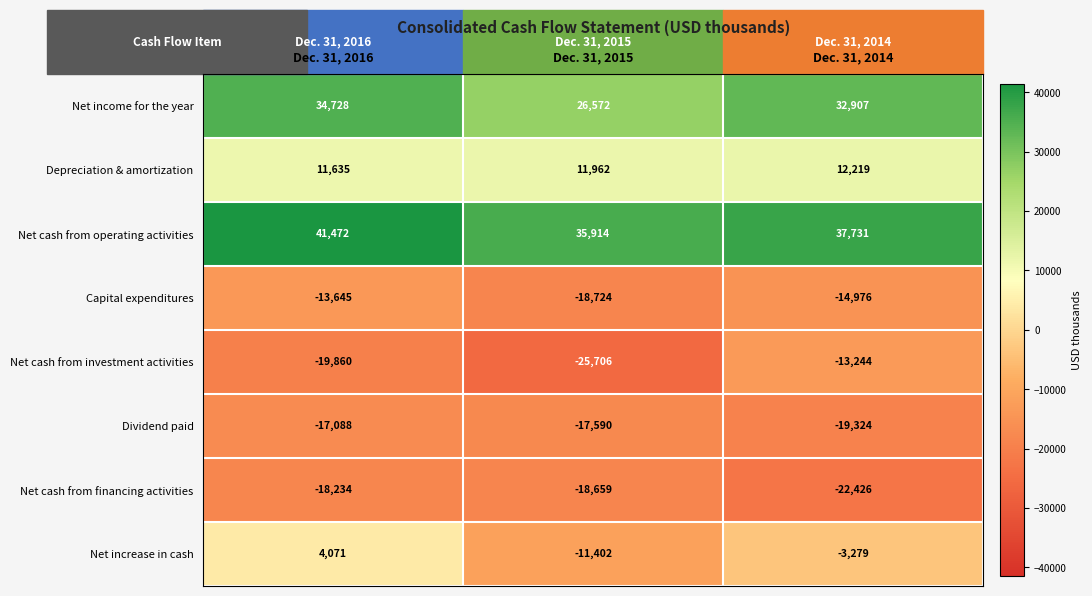

Rank the series at Dec. 31, 2016 from highest to lowest value.

Net cash from operating activities, Net income for the year, Depreciation & amortization, Net increase in cash, Capital expenditures, Dividend paid, Net cash from financing activities, Net cash from investment activities